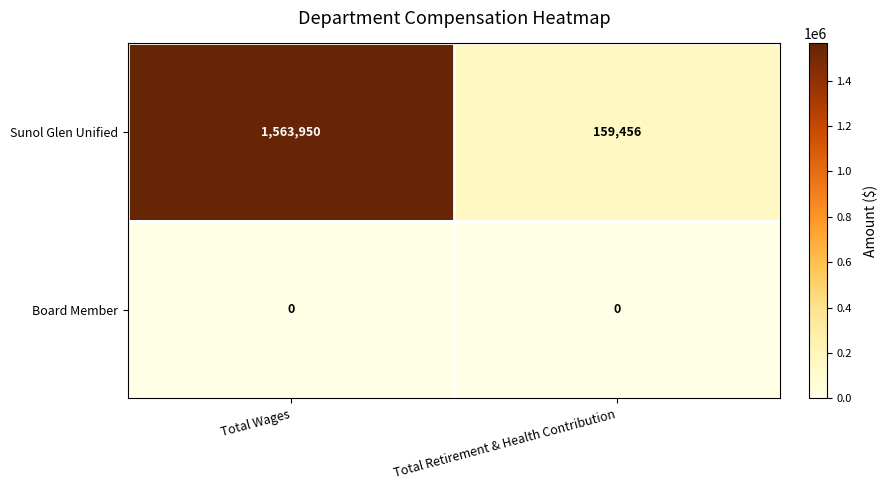

What is the difference between the Sunol Glen Unified values at Total Retirement & Health Contribution and Total Wages?

1404494